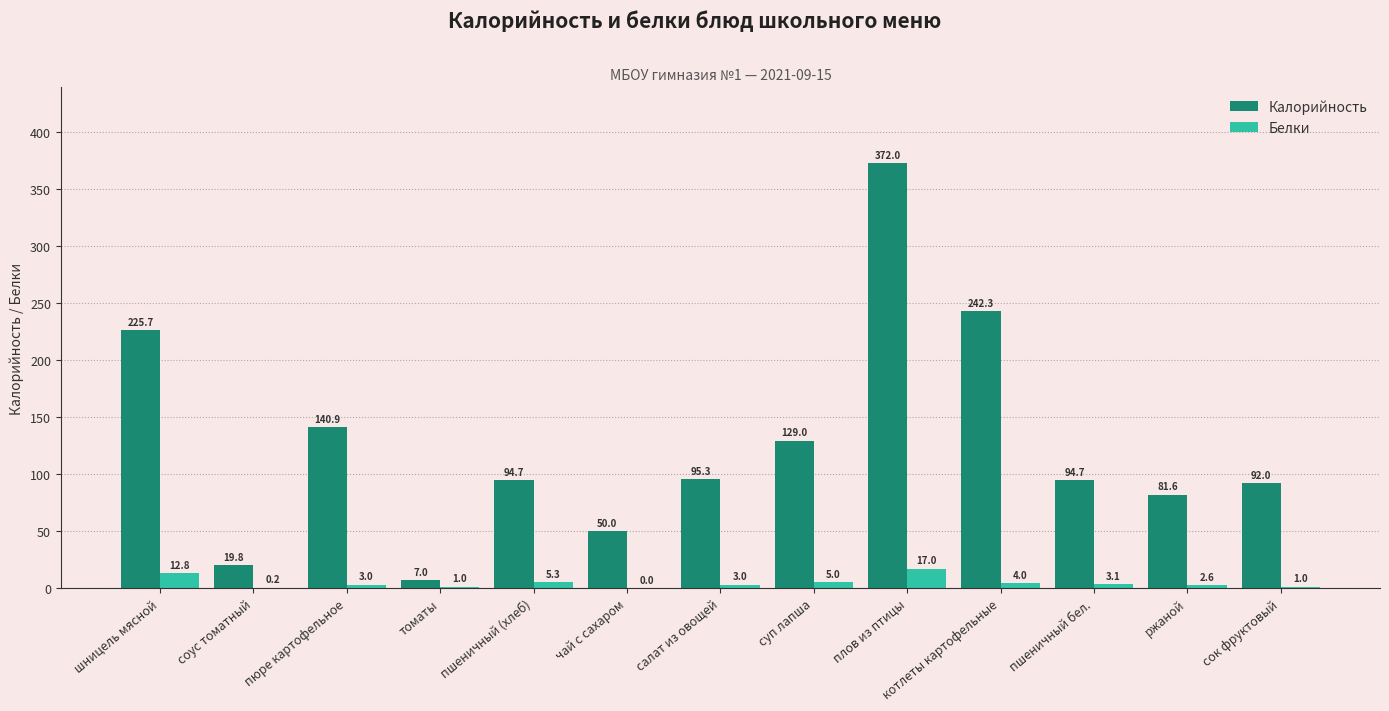

How many data points does each series have?

13